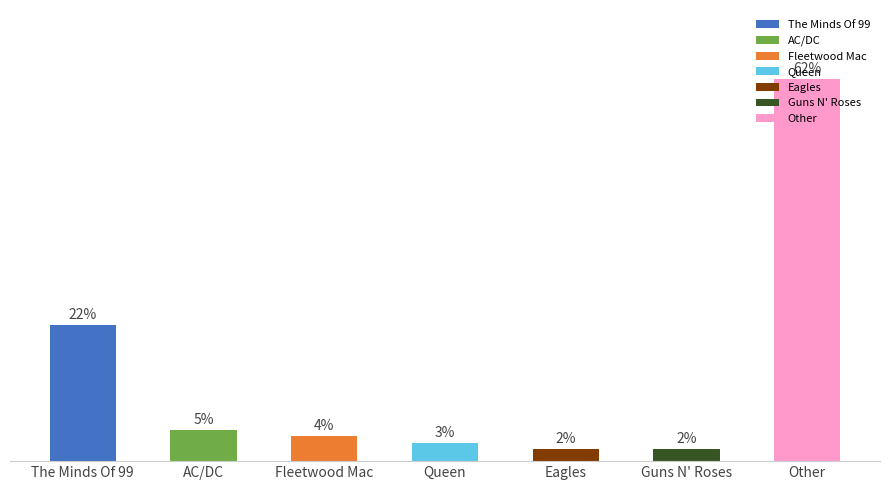

At which category does the chart reach its peak across all series?

Other